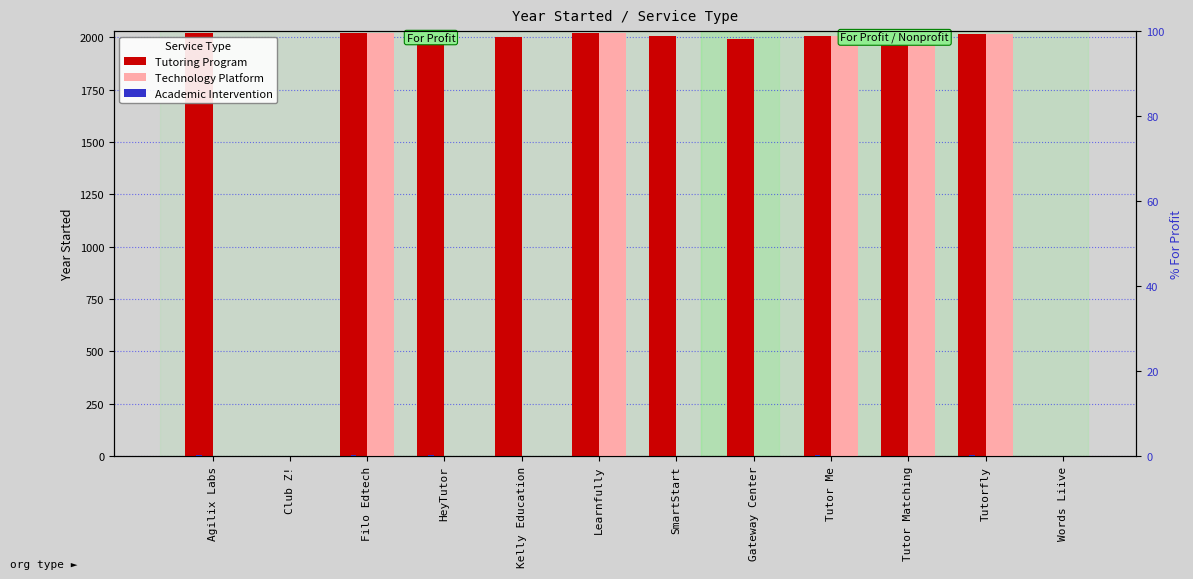

How many groups of bars are there?

12